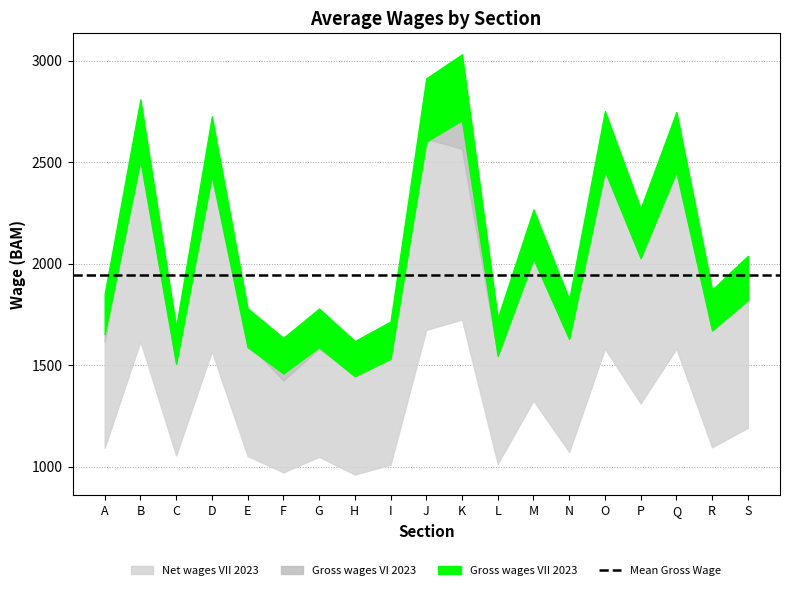

Which series changed the most between H and L?

Gross wages VII 2023